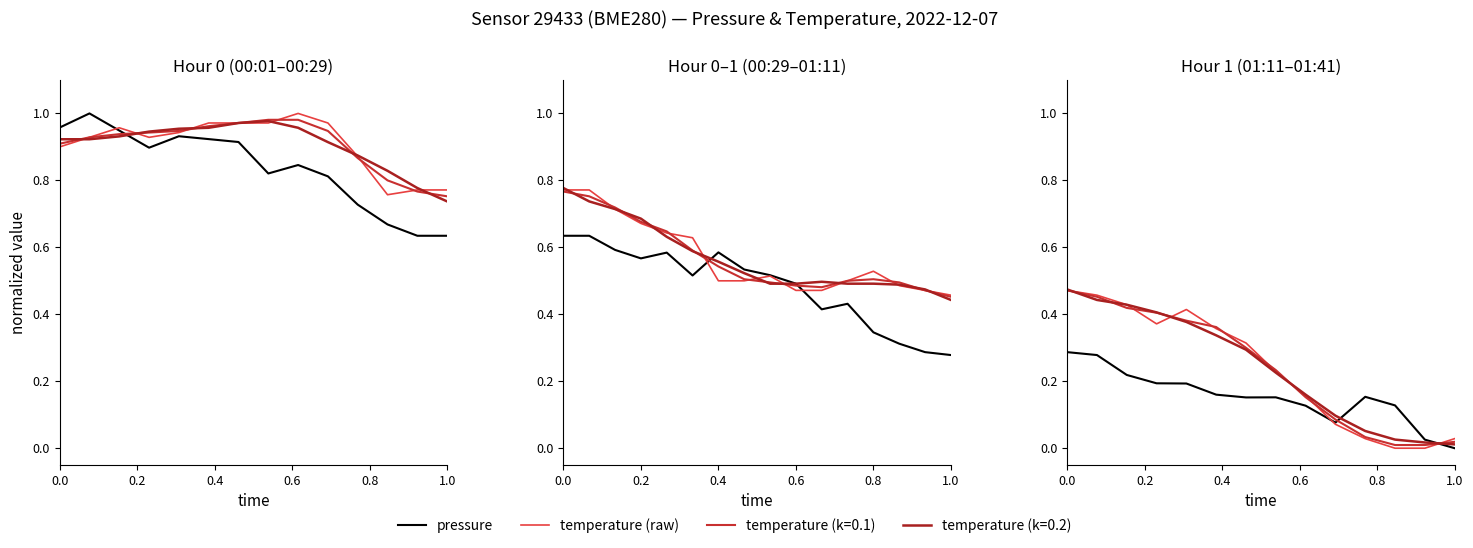

True or false: pressure and temperature (raw) intersect in this chart.

True